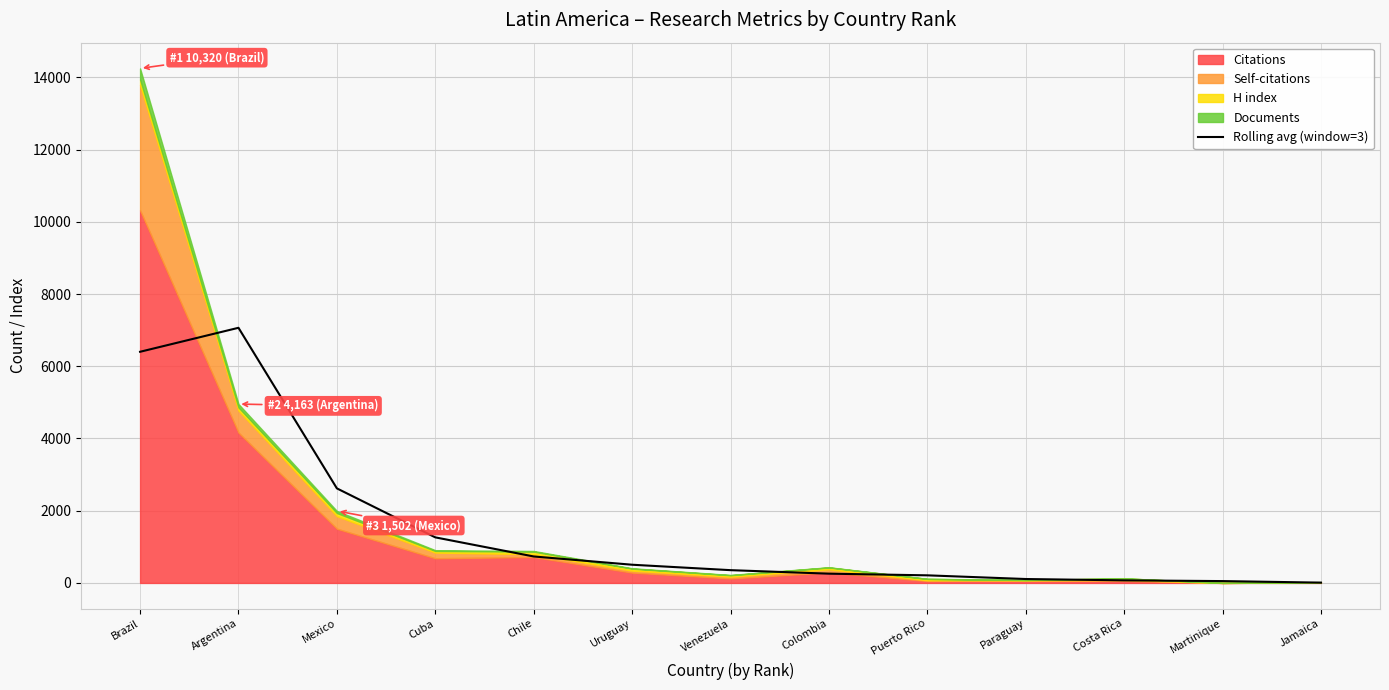

What is the label of the 2nd point from the right?

Martinique